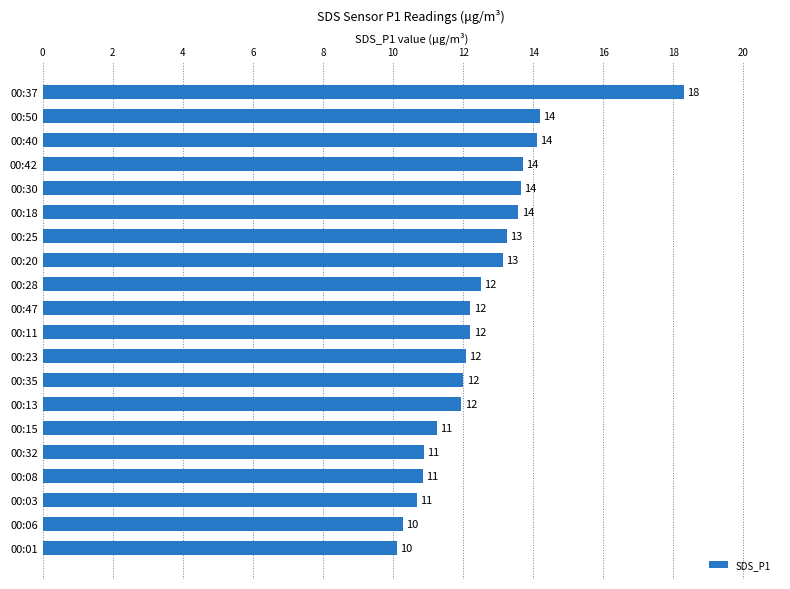

Are the bars horizontal?

Yes